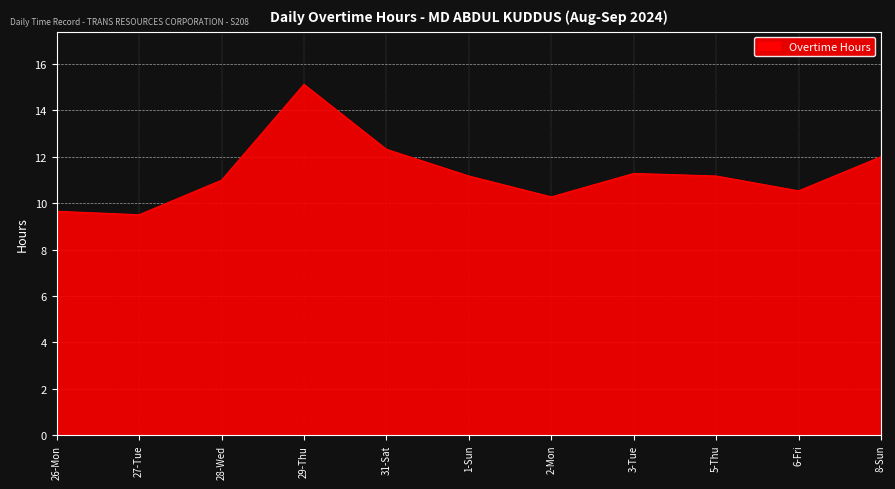

What position from the left is 31-Sat?

5